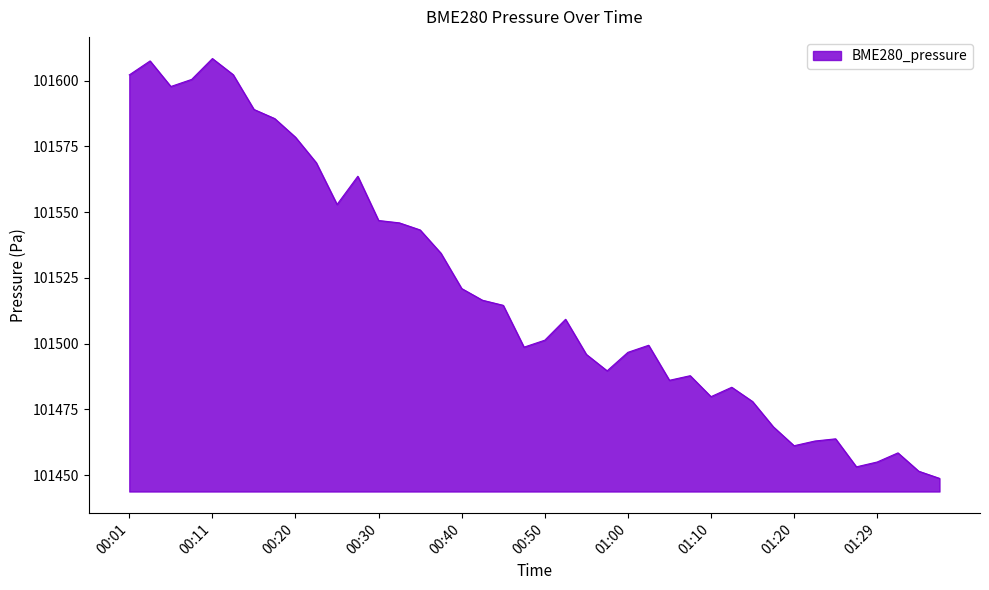

What is the difference between the maximum and minimum values?

159.6